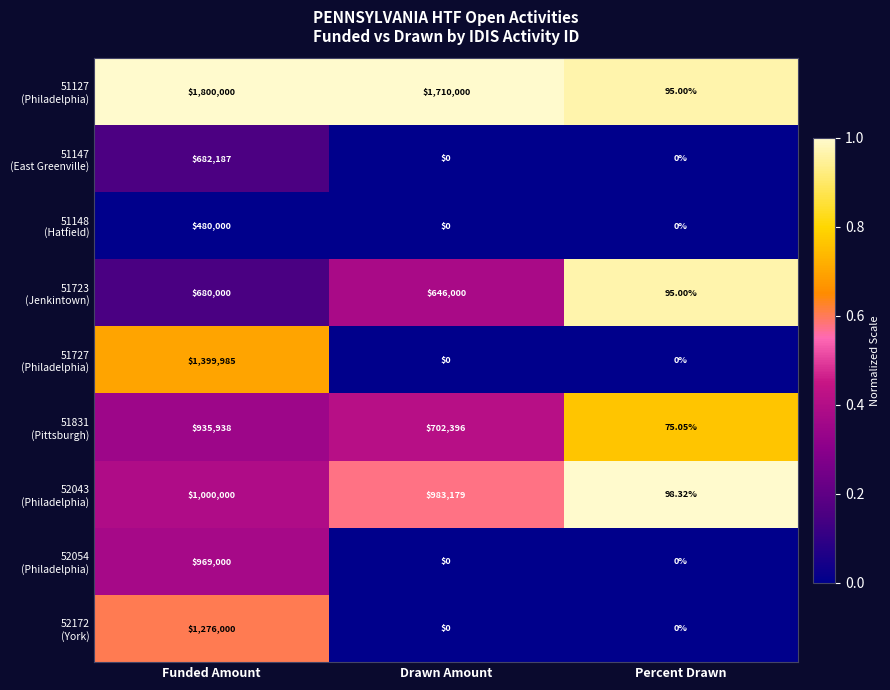

How many categories are shown in the chart?

3